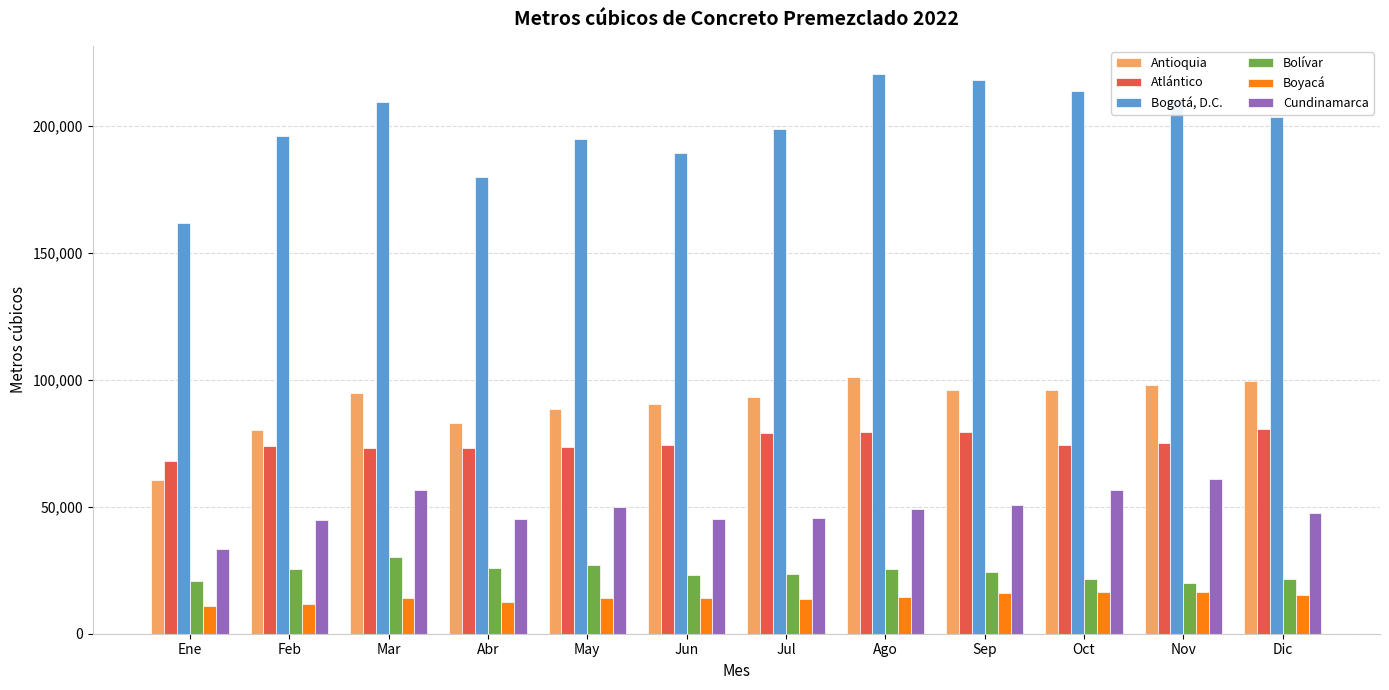

What is the approximate value of Atlántico at Feb?

73782.1